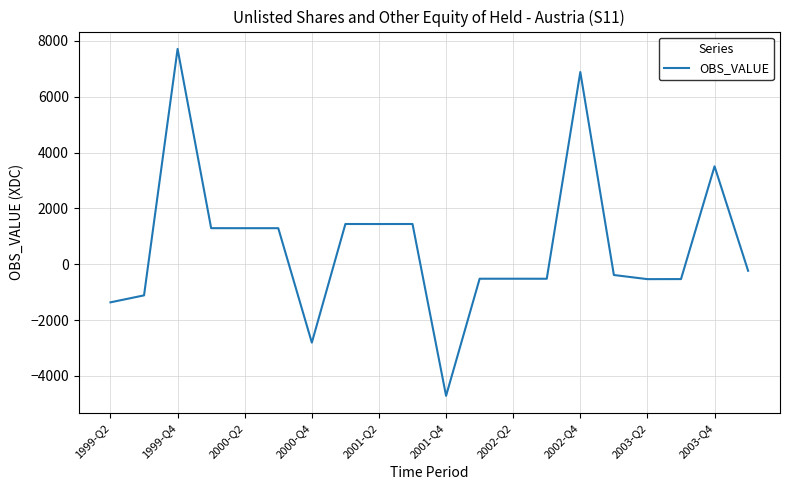

What is the minimum value shown in the chart?

-4714